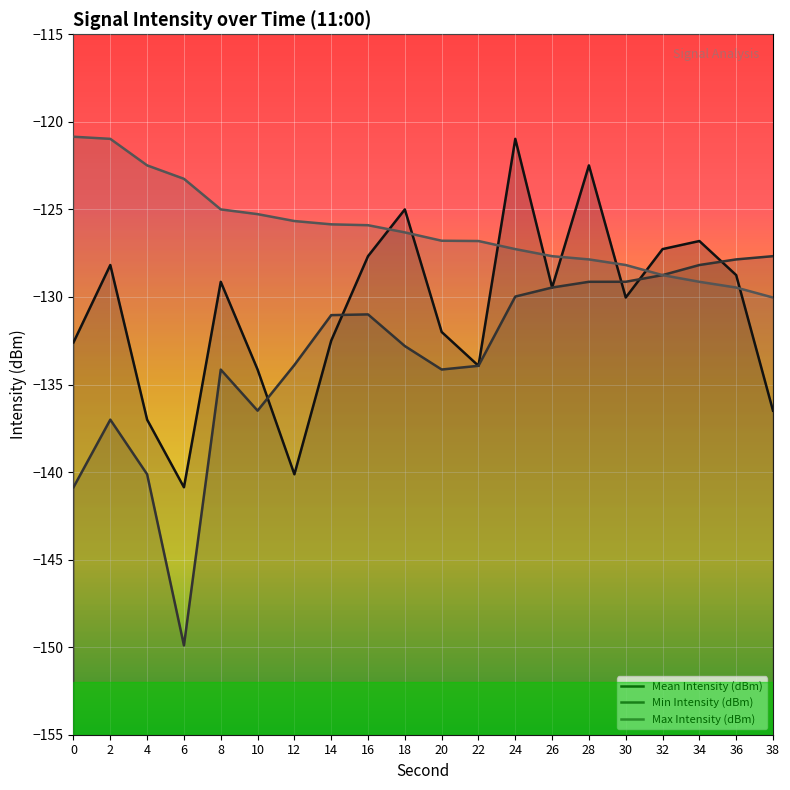

What is the lowest value of the Min Intensity (dBm) series?

-149.9